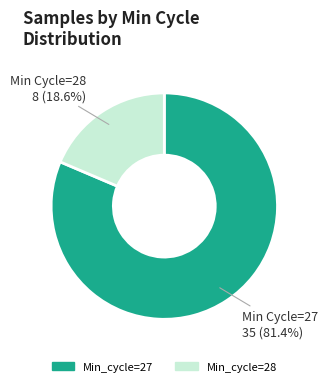

Which category has the smallest portion of the pie?

Min_cycle=28